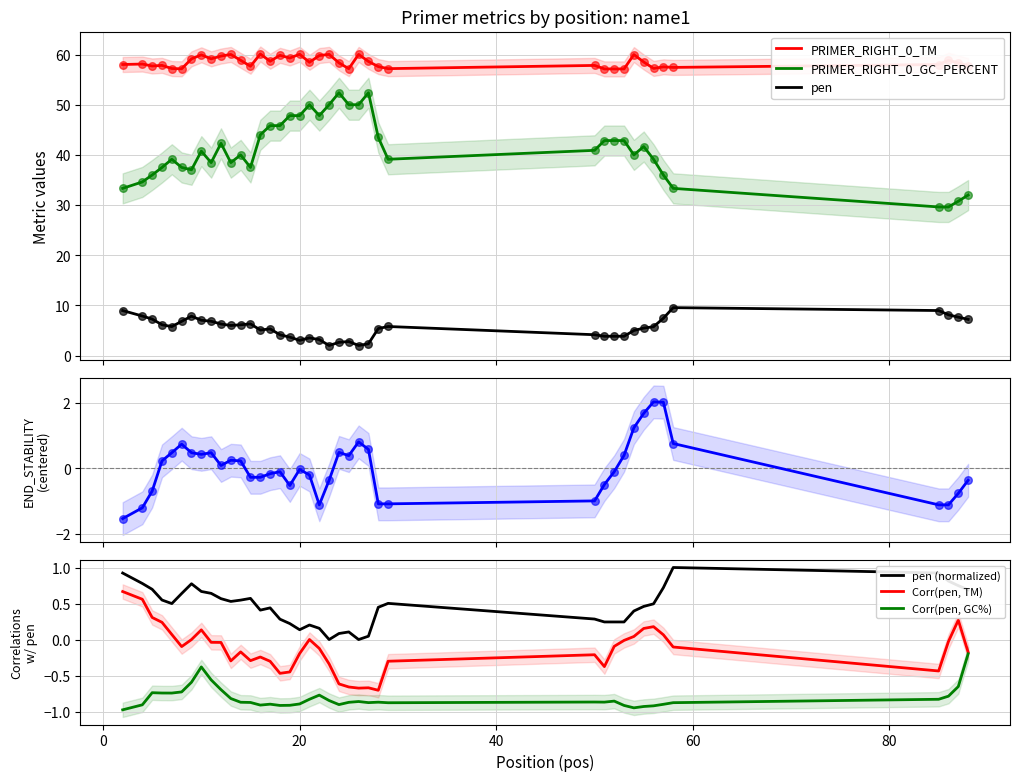

True or false: pen and PRIMER_RIGHT_0_TM intersect in this chart.

False